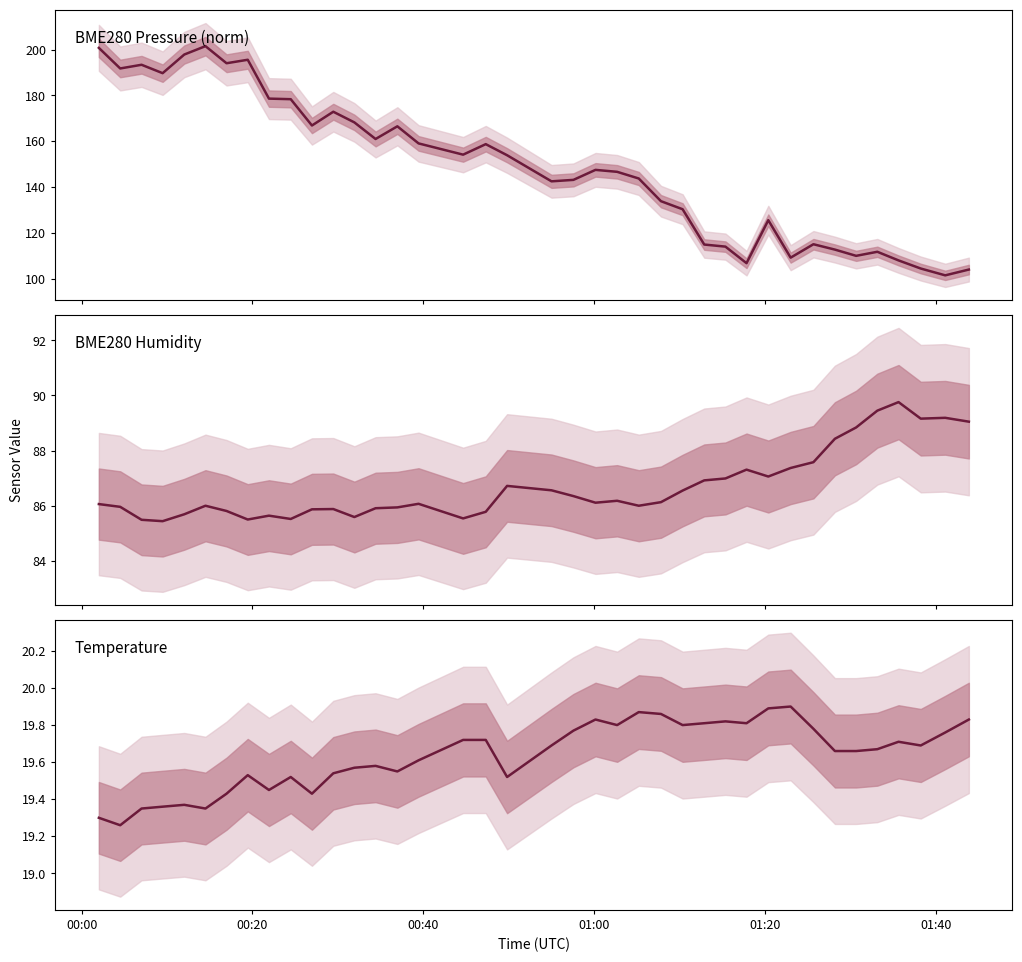

Count the number of data series in this chart.

3